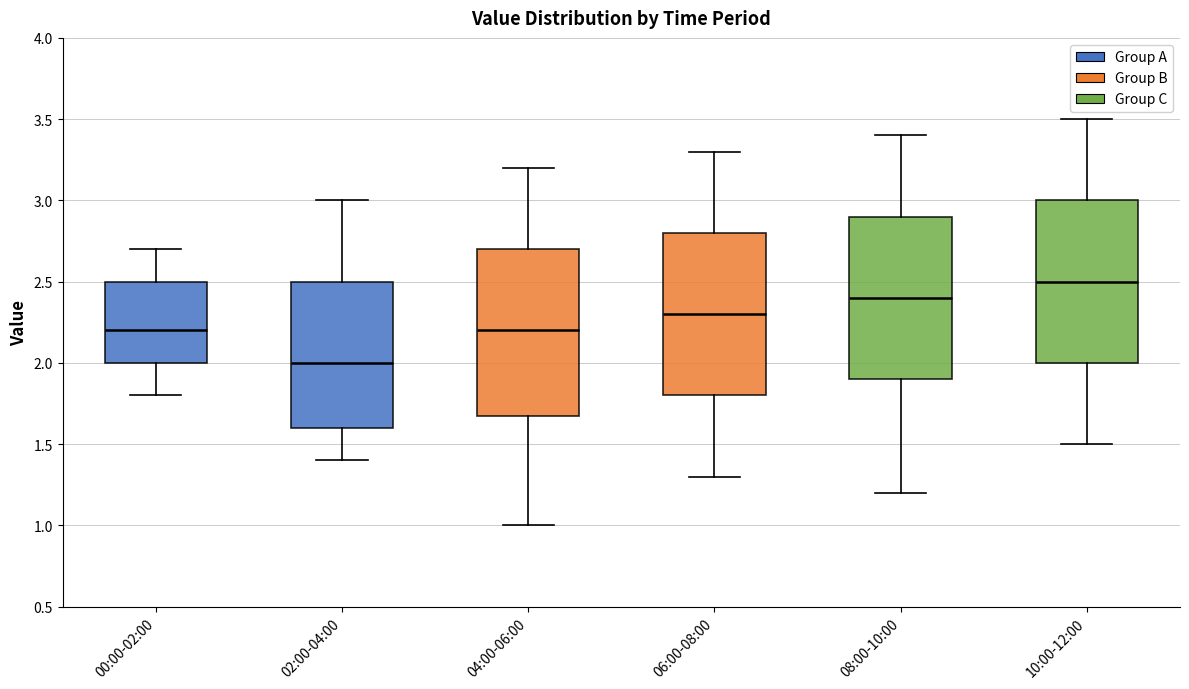

Reading left to right, read every box against the y-axis: the position of its median line, the range the box covers, and the ends of its whiskers. The values are not printed on the chart, so give them approximately, as read against the axis.

00:00-02:00: median 2.2, box 2.0 to 2.5, whiskers 1.8 to 2.7
02:00-04:00: median 2.0, box 1.6 to 2.5, whiskers 1.4 to 3.0
04:00-06:00: median 2.2, box 1.7 to 2.7, whiskers 1.0 to 3.2
06:00-08:00: median 2.3, box 1.8 to 2.8, whiskers 1.3 to 3.3
08:00-10:00: median 2.4, box 1.9 to 2.9, whiskers 1.2 to 3.4
10:00-12:00: median 2.5, box 2.0 to 3.0, whiskers 1.5 to 3.5